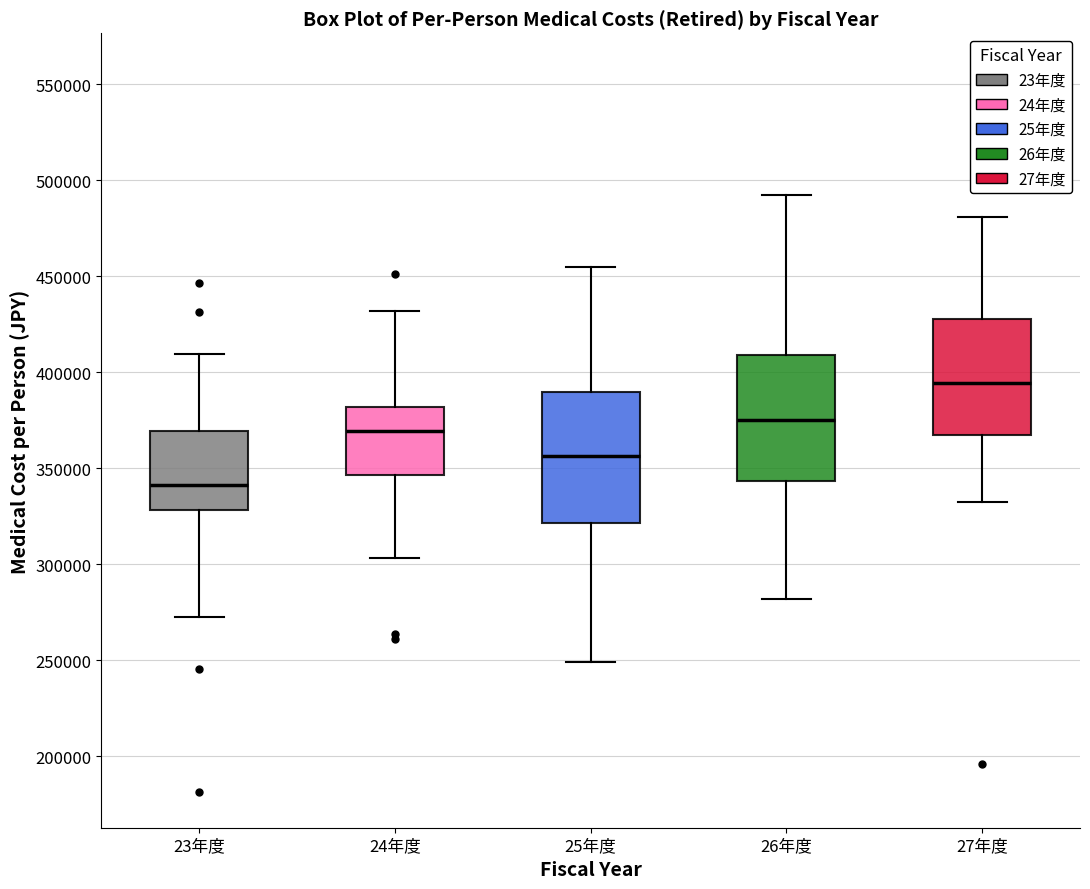

Which box has the lowest median line?

23年度